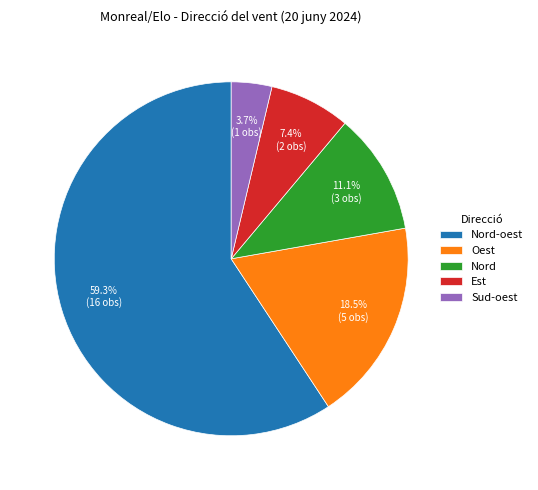

The Est slice represents 19% of the pie. True or false?

False